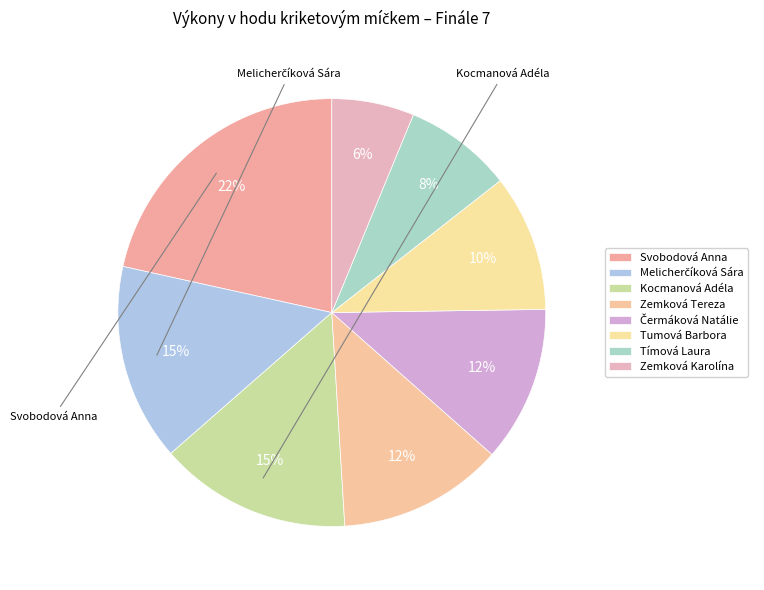

Count the number of slices in the pie.

8